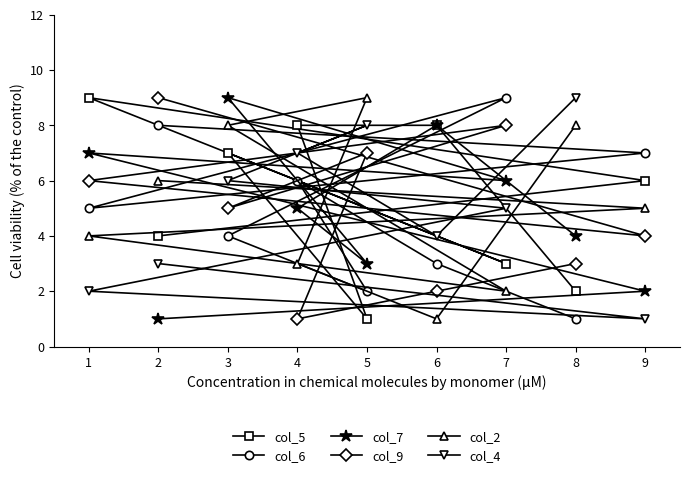

What is the value of the col_2 point at the 8th from the left?

8